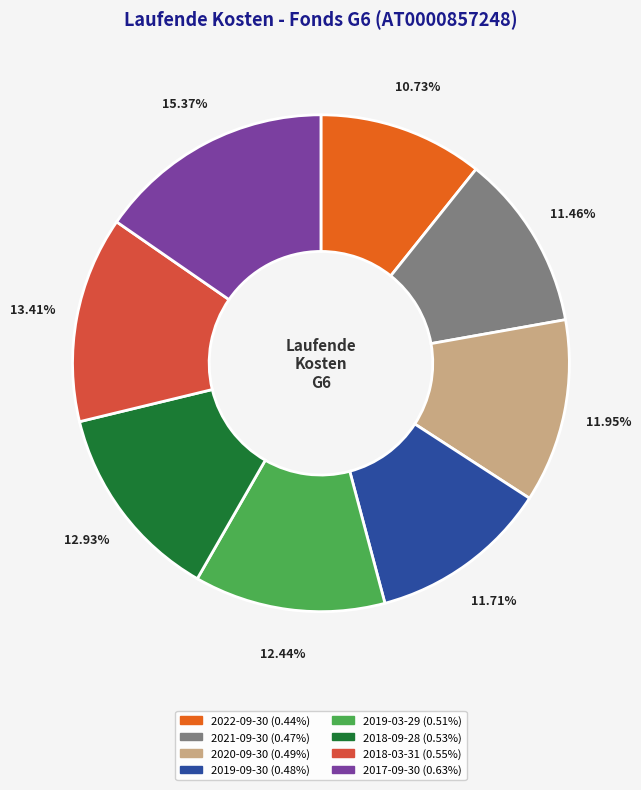

Which category has the smallest portion of the pie?

2022-09-30